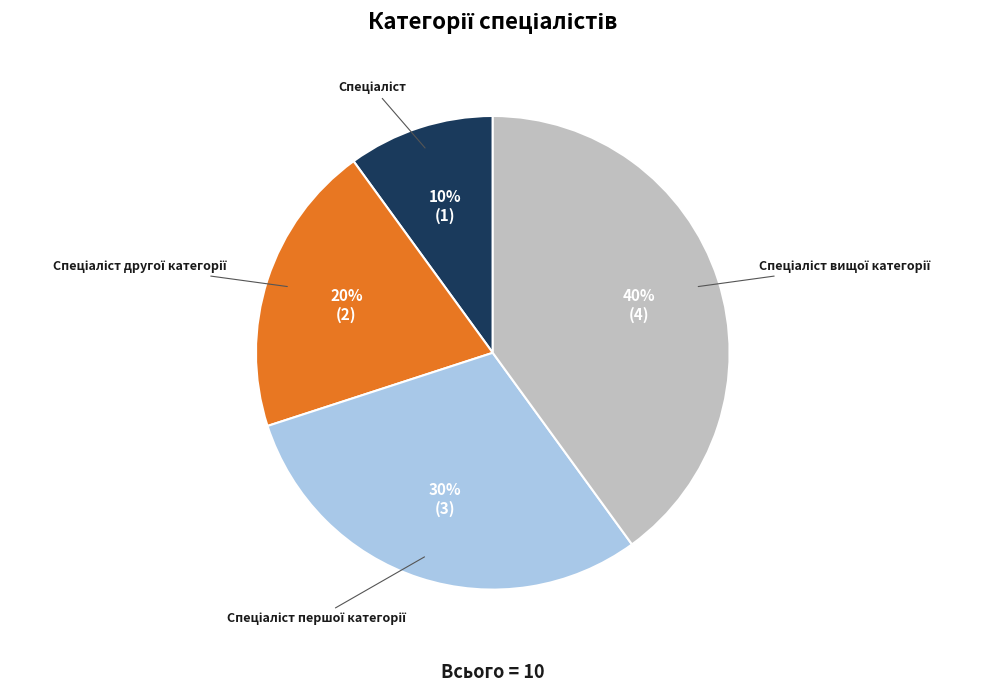

To the nearest percent, what is the difference between the largest and smallest slice percentages?

30%